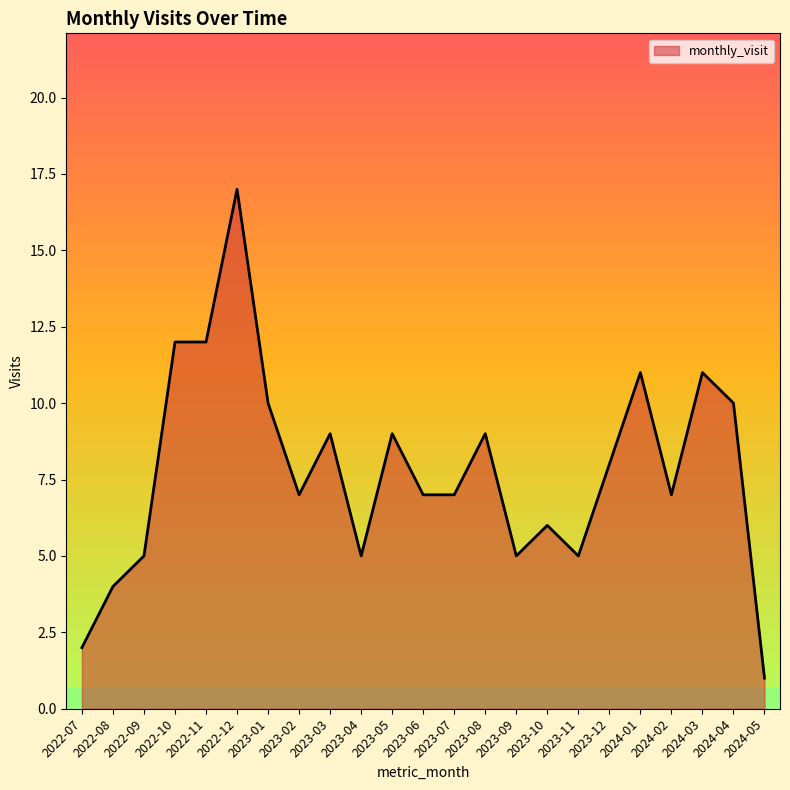

Approximately how many times larger is the value at 2023-01 compared to 2023-08?

1.1